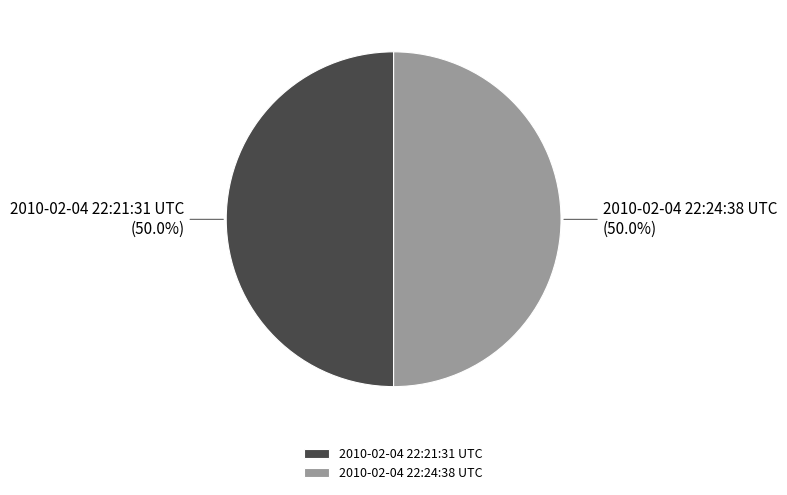

Approximately how many times larger is the value at 2010-02-04 22:24:38 UTC compared to 2010-02-04 22:21:31 UTC?

1.0